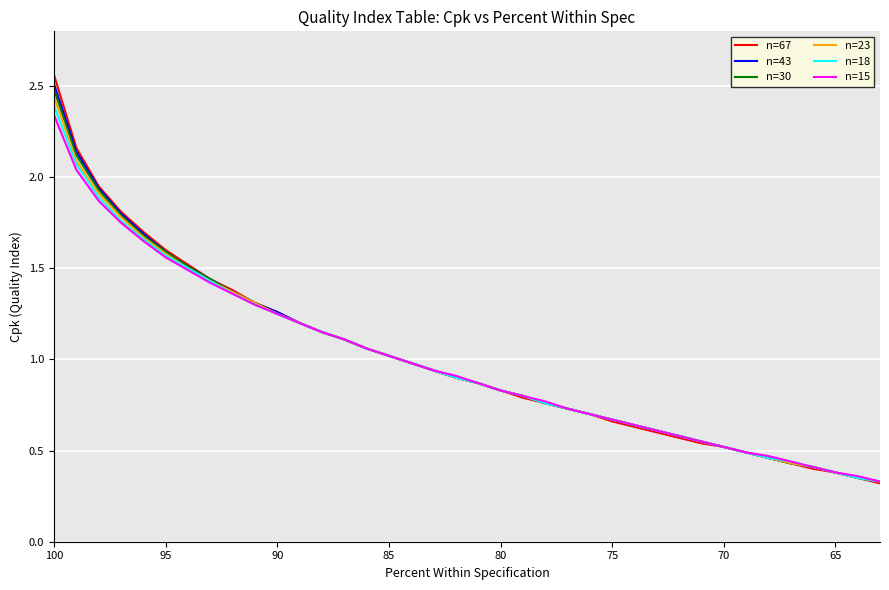

Rank the series by their maximum value, from highest to lowest.

n=67, n=43, n=30, n=23, n=18, n=15